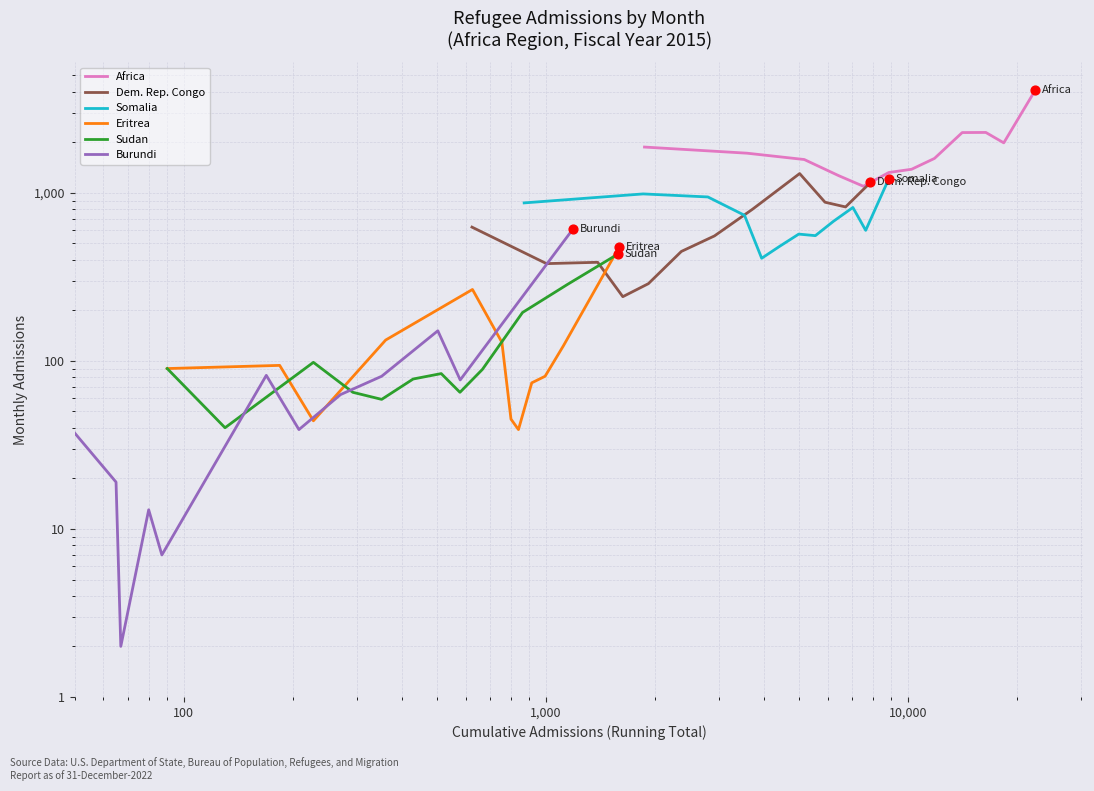

Is the value of Africa at 100 greater than the value of Eritrea at 1,000?

Yes